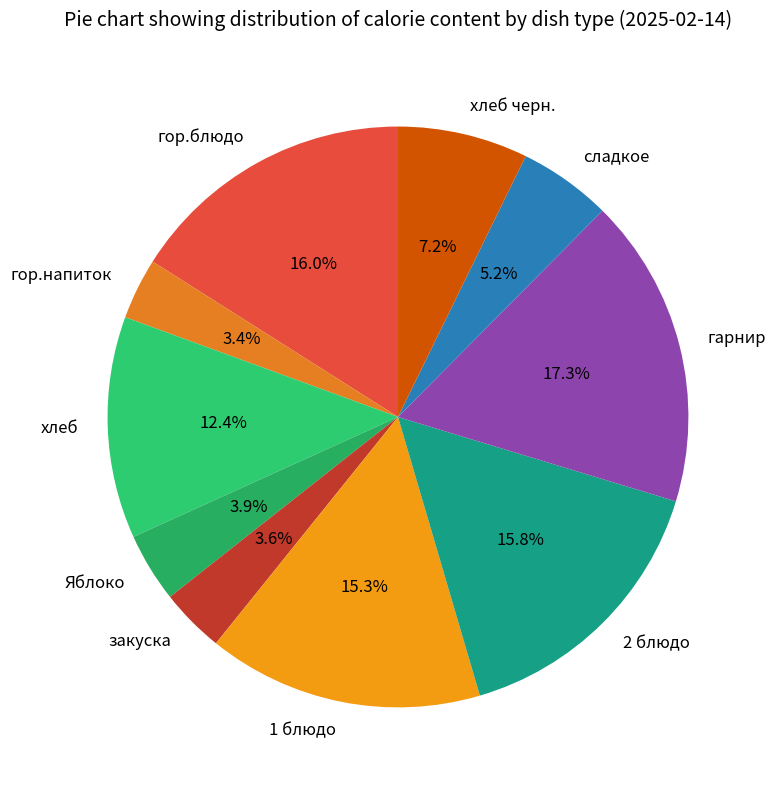

What is the largest slice in the pie chart?

гарнир